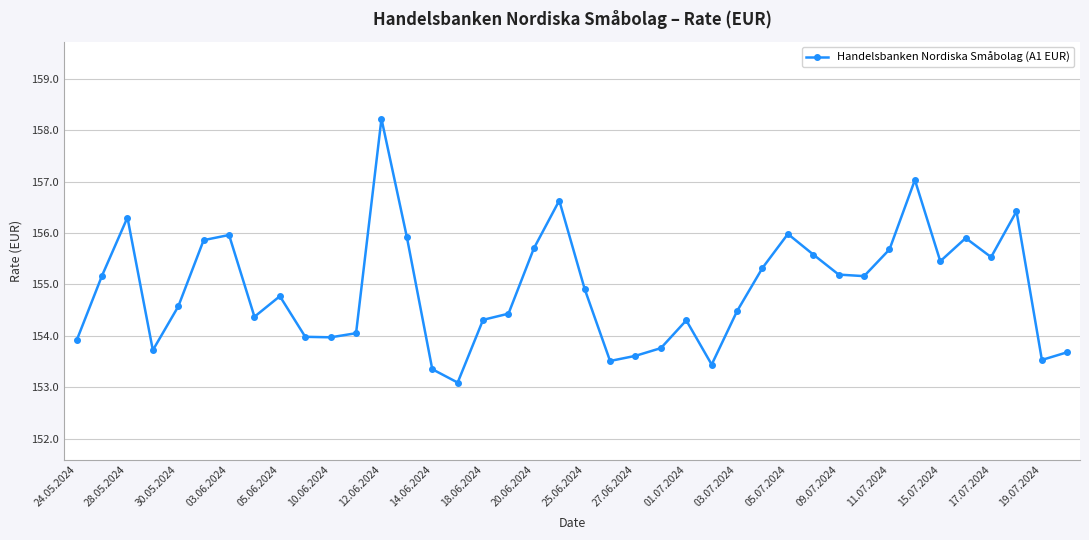

What is the value of the 3rd point from the left?

156.3